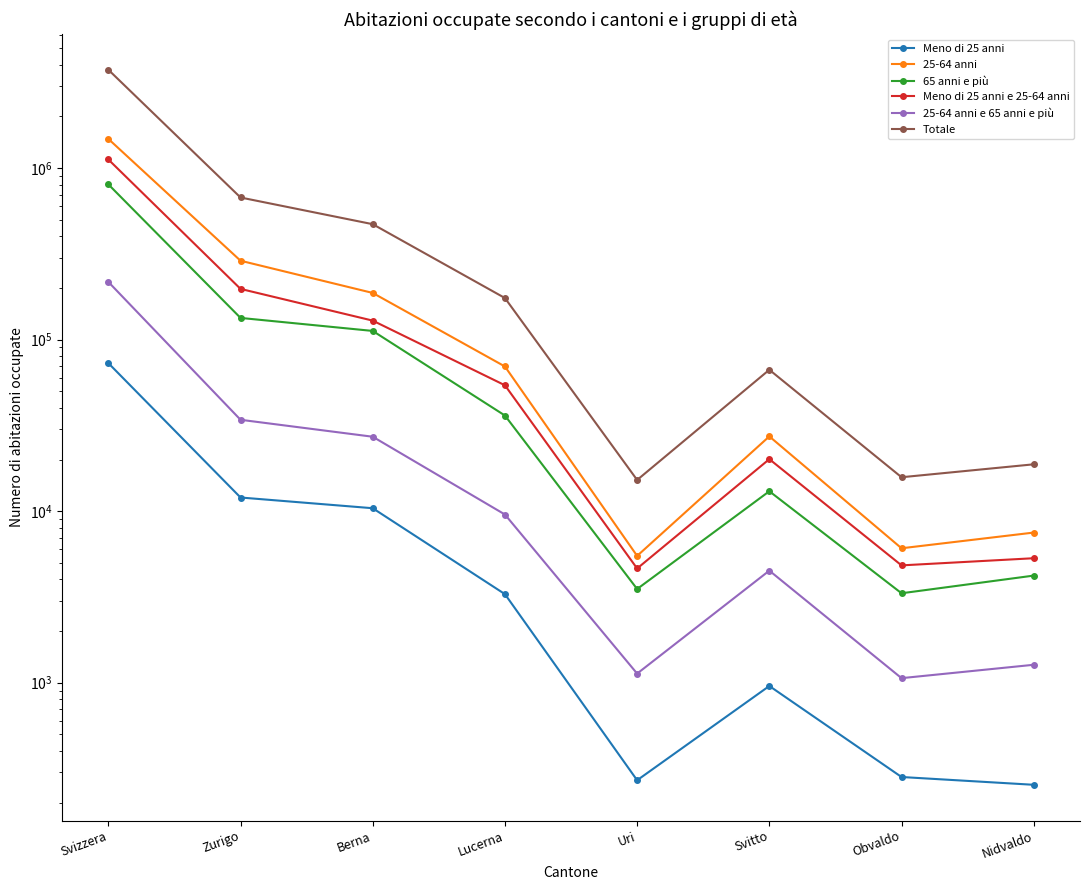

What is the difference between the Meno di 25 anni values at Berna and Svizzera?

62561